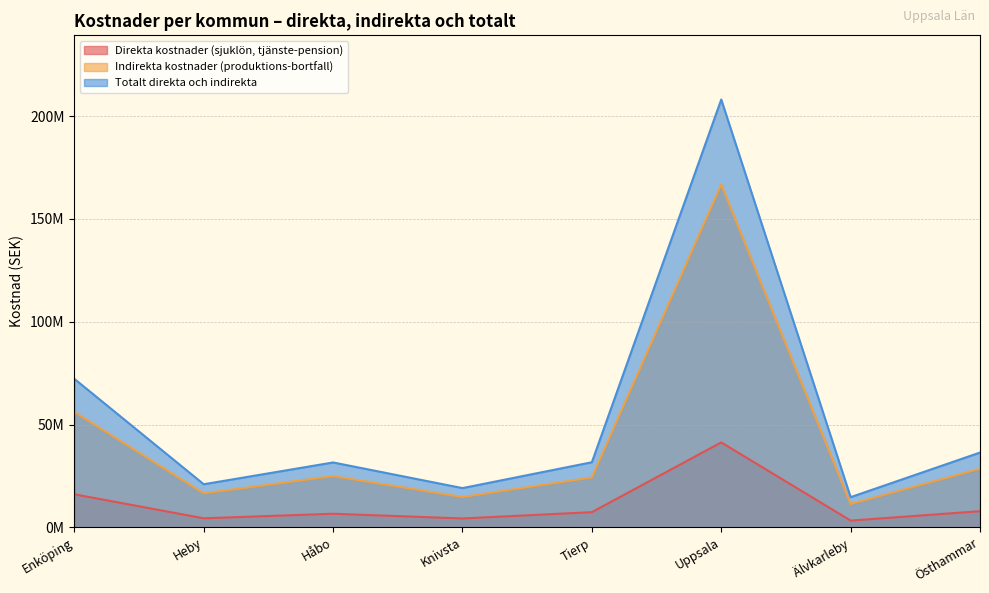

Does the chart have visible grid lines?

Yes